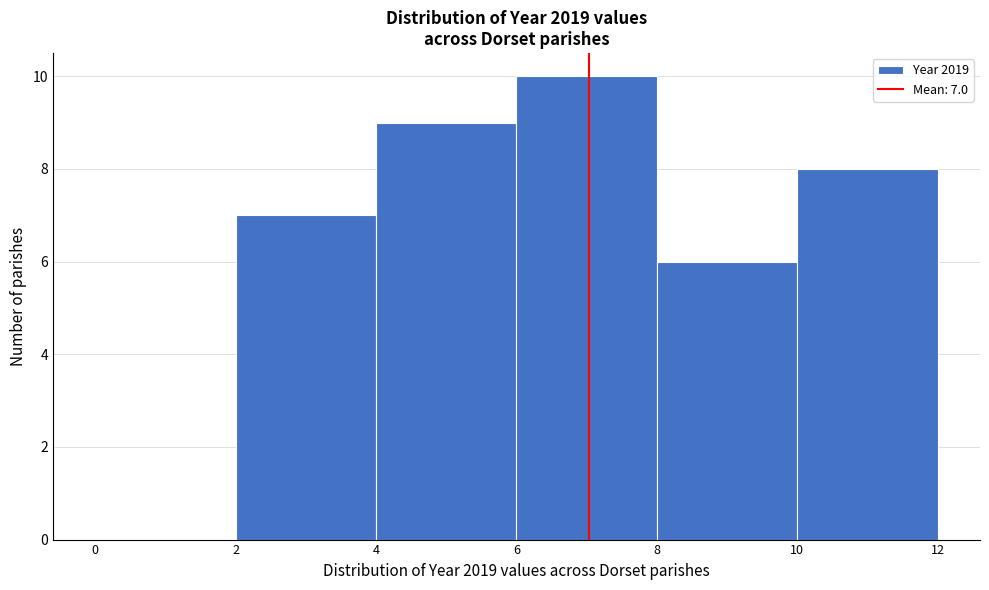

Over which range of the x-axis is the bar tallest?

6 to 8